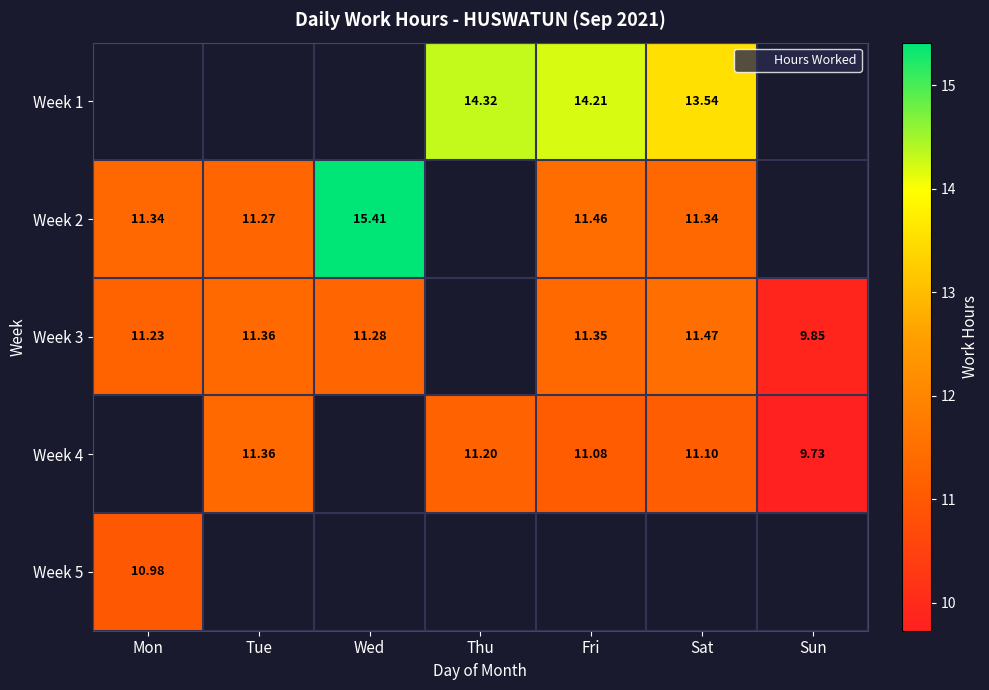

True or false: Week 1 has a value of 14.2 at Fri.

True